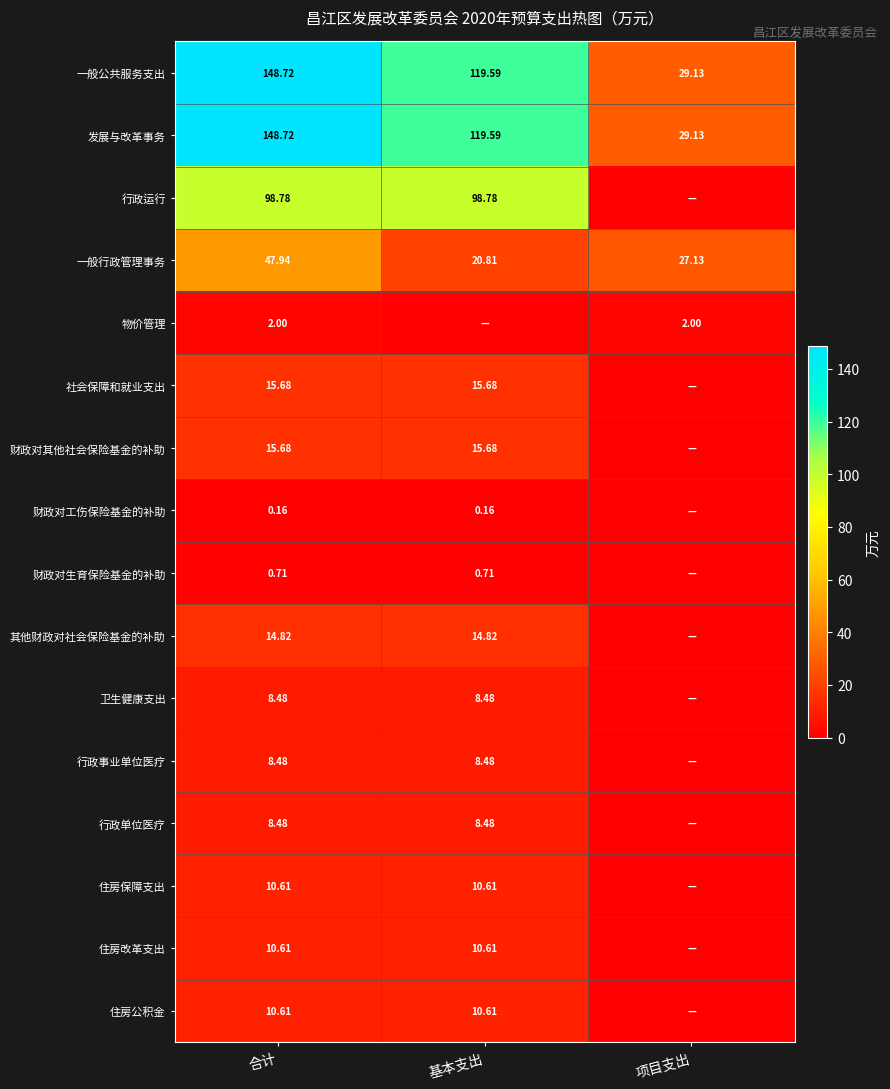

What is the total value across all series at 合计?

550.5